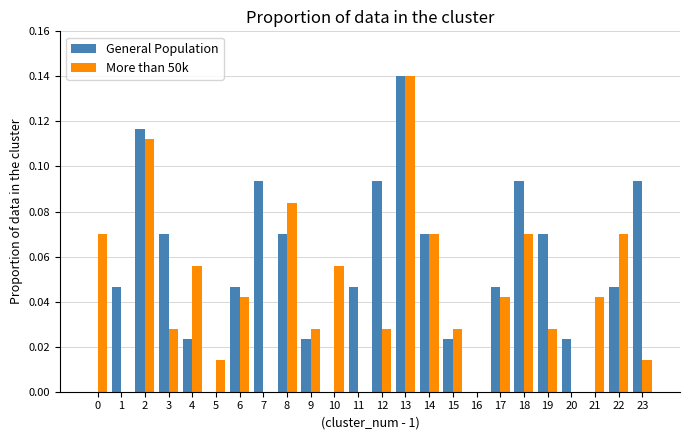

At which category is the sum across all series the highest?

13